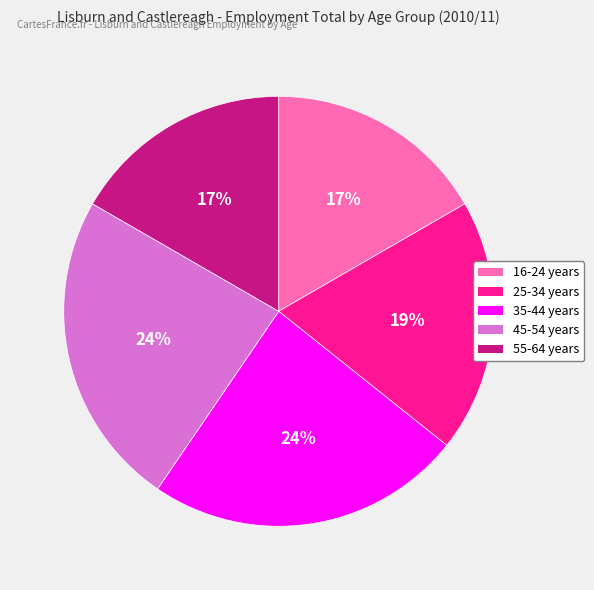

To the nearest percent, what portion does 35-44 years represent?

24%